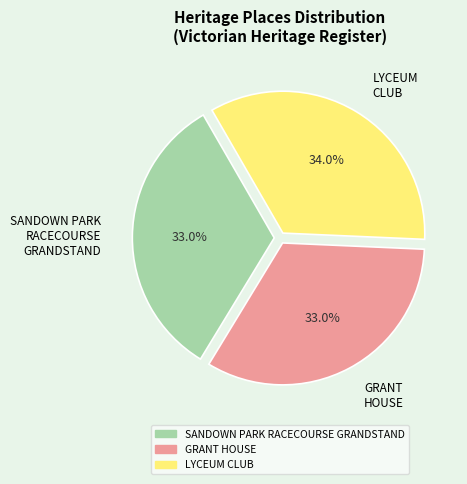

To the nearest percent, what is the difference between the largest and smallest slice percentages?

1%